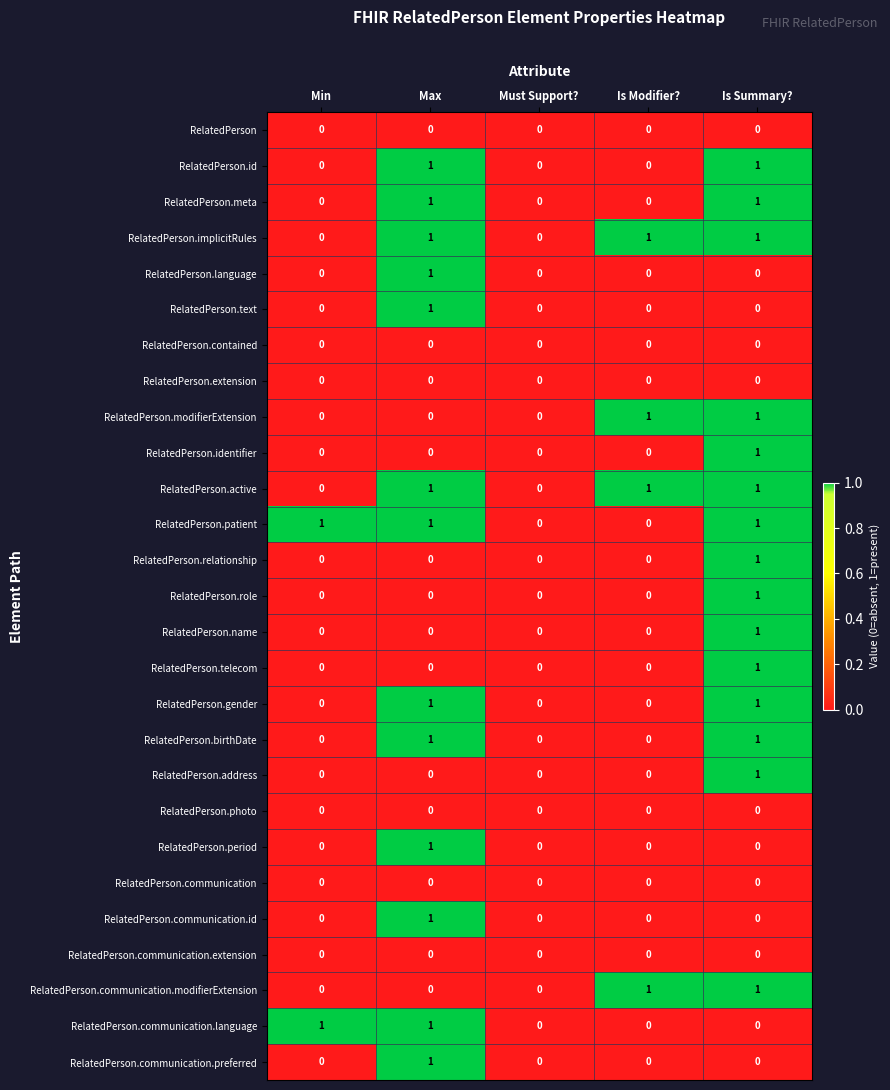

Is it true that RelatedPerson.implicitRules equals 0 at Must Support??

True